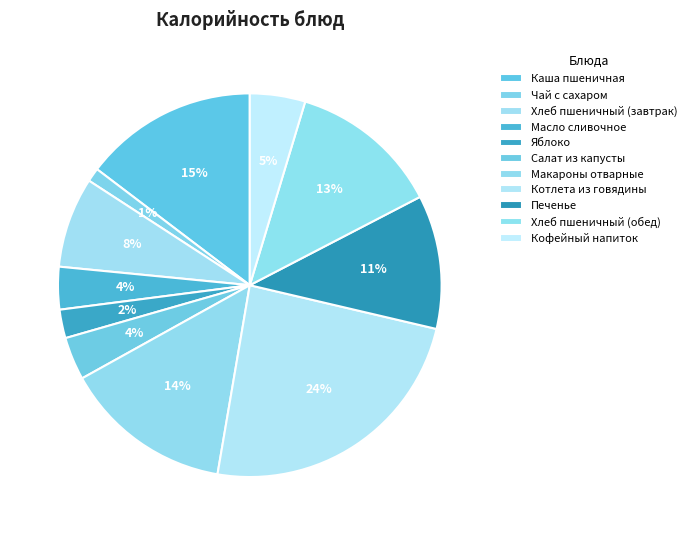

Combined, do Каша пшеничная and Макароны отварные account for over 50%?

No